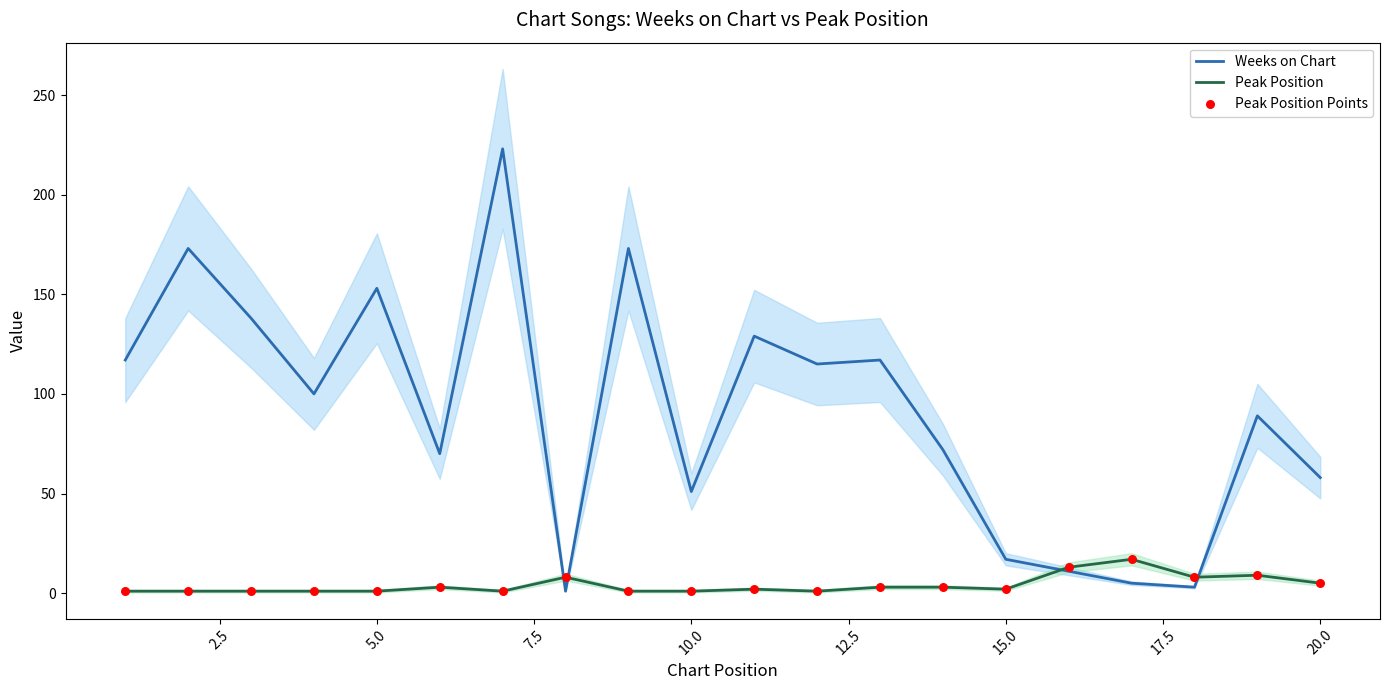

What are all the series names shown in the legend?

Weeks on Chart, Peak Position, Peak Position Points